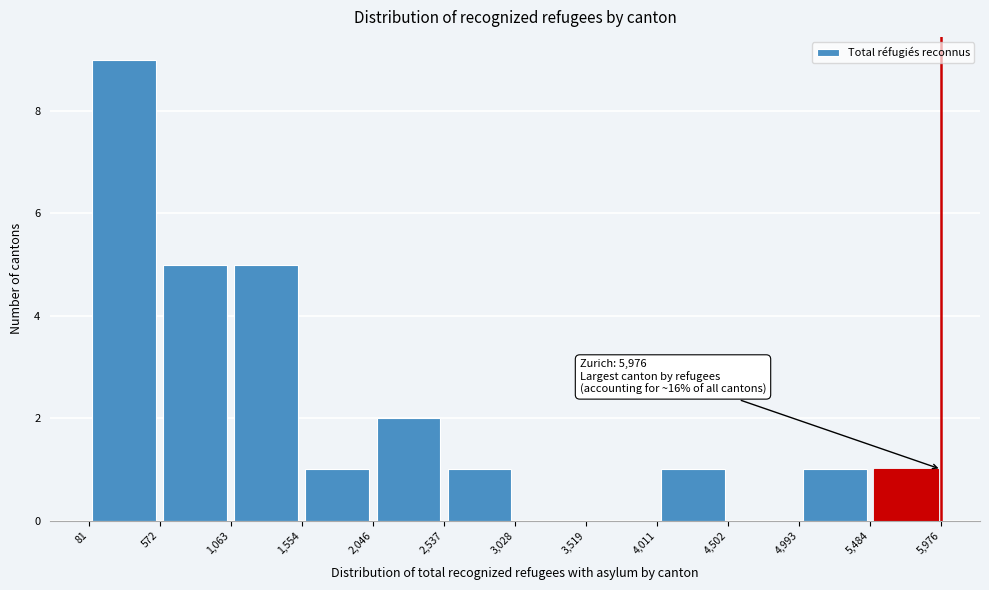

Which range on the x-axis has the tallest bar?

81 to 572